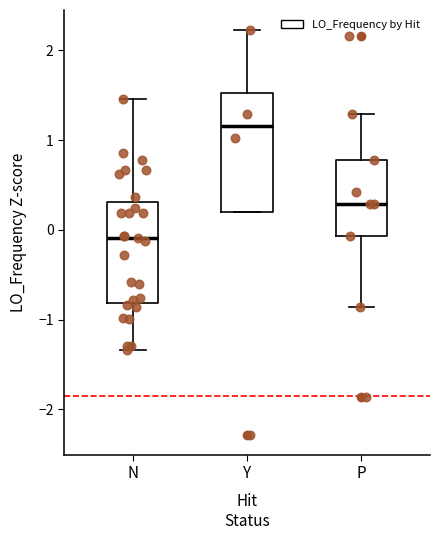

Reading left to right, transcribe this box plot: for each box, give where its median line is, the range the box spans, and where its two whiskers end, as read against the y-axis. The values are not printed on the chart, so give them approximately, as read against the axis.

N: median -0.1, box -0.8 to 0.3, whiskers -1.3 to 1.5
Y: median 1.2, box 0.2 to 1.5, whiskers 0.2 to 2.2
P: median 0.3, box -0.1 to 0.8, whiskers -0.9 to 1.3